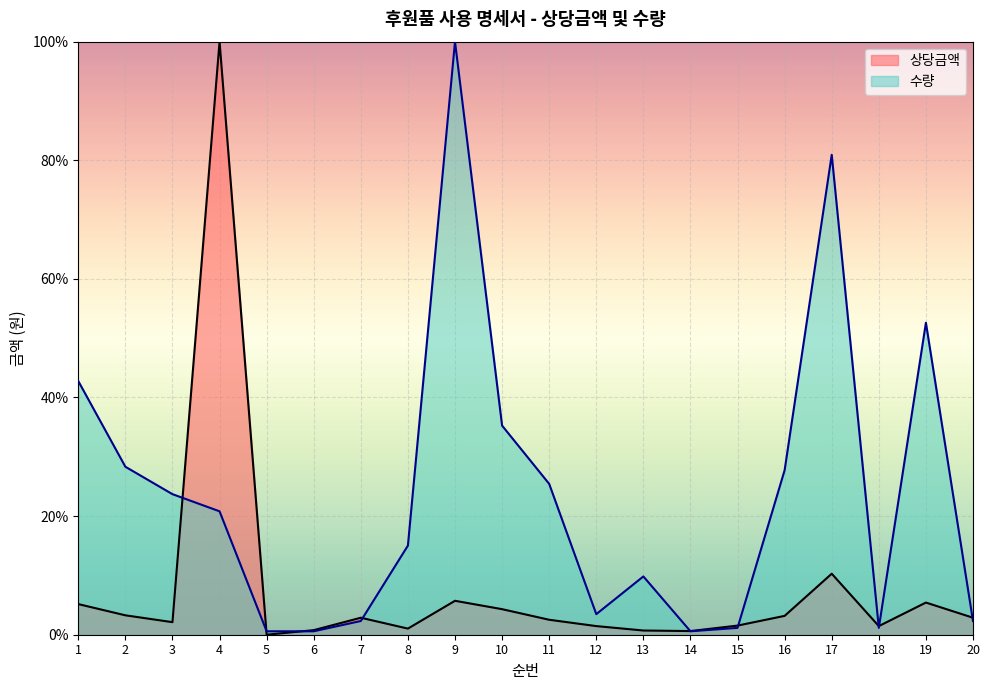

Where is the first local maximum for 상당금액?

4